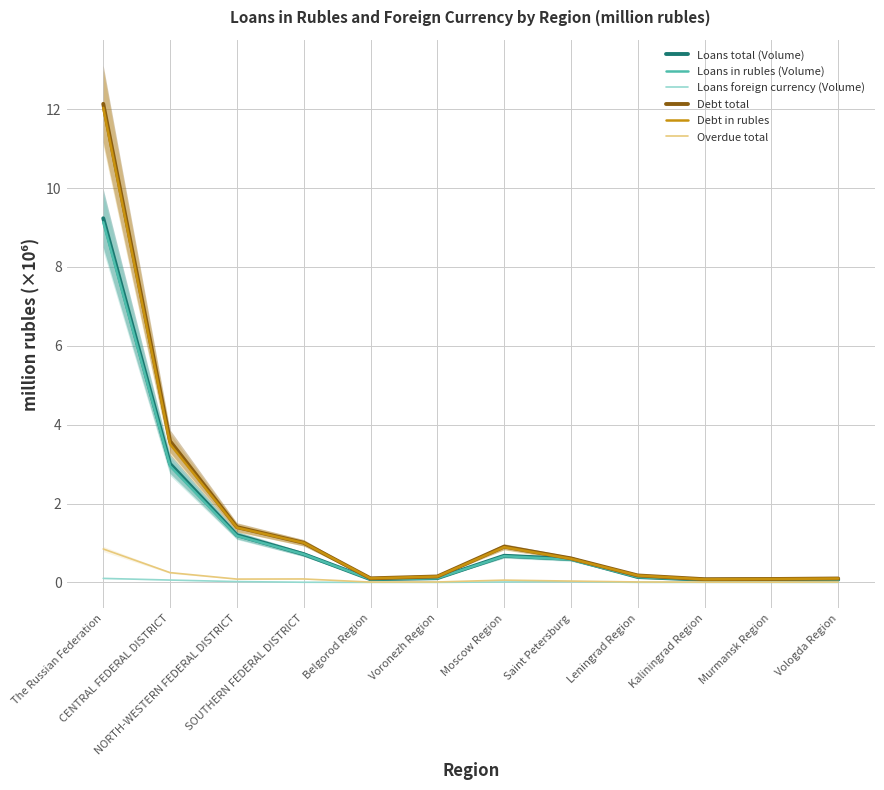

How many lines are shown in the chart?

6